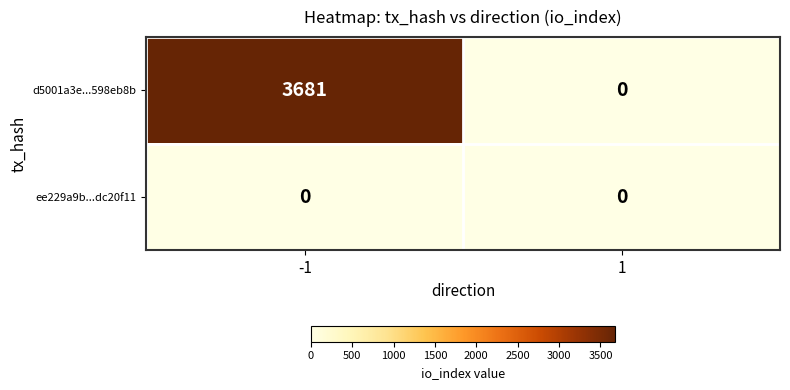

What is the highest value of the d5001a3e...598eb8b series?

3681